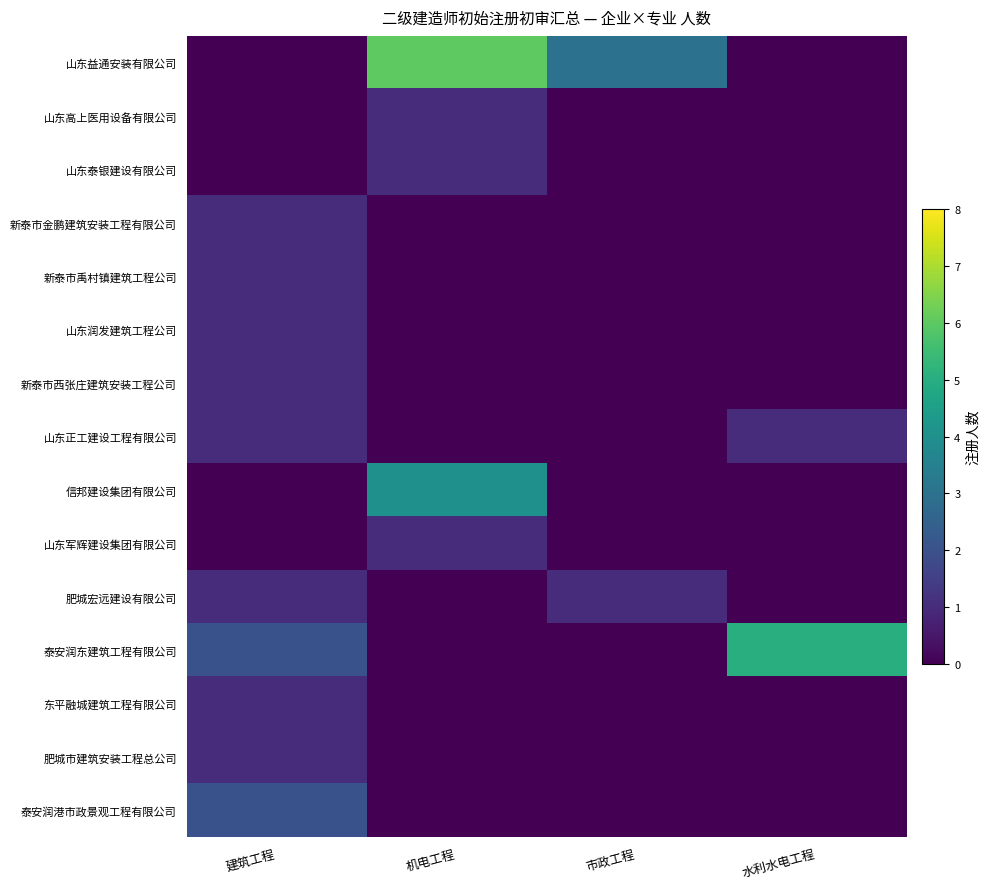

Reading right to left, extract all data points from this chart.

山东益通安装有限公司: 水利水电工程=0	市政工程=3	机电工程=6	建筑工程=0
山东高上医用设备有限公司: 水利水电工程=0	市政工程=0	机电工程=1	建筑工程=0
山东泰银建设有限公司: 水利水电工程=0	市政工程=0	机电工程=1	建筑工程=0
新泰市金鹏建筑安装工程有限公司: 水利水电工程=0	市政工程=0	机电工程=0	建筑工程=1
新泰市禹村镇建筑工程公司: 水利水电工程=0	市政工程=0	机电工程=0	建筑工程=1
山东润发建筑工程公司: 水利水电工程=0	市政工程=0	机电工程=0	建筑工程=1
新泰市西张庄建筑安装工程公司: 水利水电工程=0	市政工程=0	机电工程=0	建筑工程=1
山东正工建设工程有限公司: 水利水电工程=1	市政工程=0	机电工程=0	建筑工程=1
信邦建设集团有限公司: 水利水电工程=0	市政工程=0	机电工程=4	建筑工程=0
山东军辉建设集团有限公司: 水利水电工程=0	市政工程=0	机电工程=1	建筑工程=0
肥城宏远建设有限公司: 水利水电工程=0	市政工程=1	机电工程=0	建筑工程=1
泰安润东建筑工程有限公司: 水利水电工程=5	市政工程=0	机电工程=0	建筑工程=2
东平融城建筑工程有限公司: 水利水电工程=0	市政工程=0	机电工程=0	建筑工程=1
肥城市建筑安装工程总公司: 水利水电工程=0	市政工程=0	机电工程=0	建筑工程=1
泰安润港市政景观工程有限公司: 水利水电工程=0	市政工程=0	机电工程=0	建筑工程=2